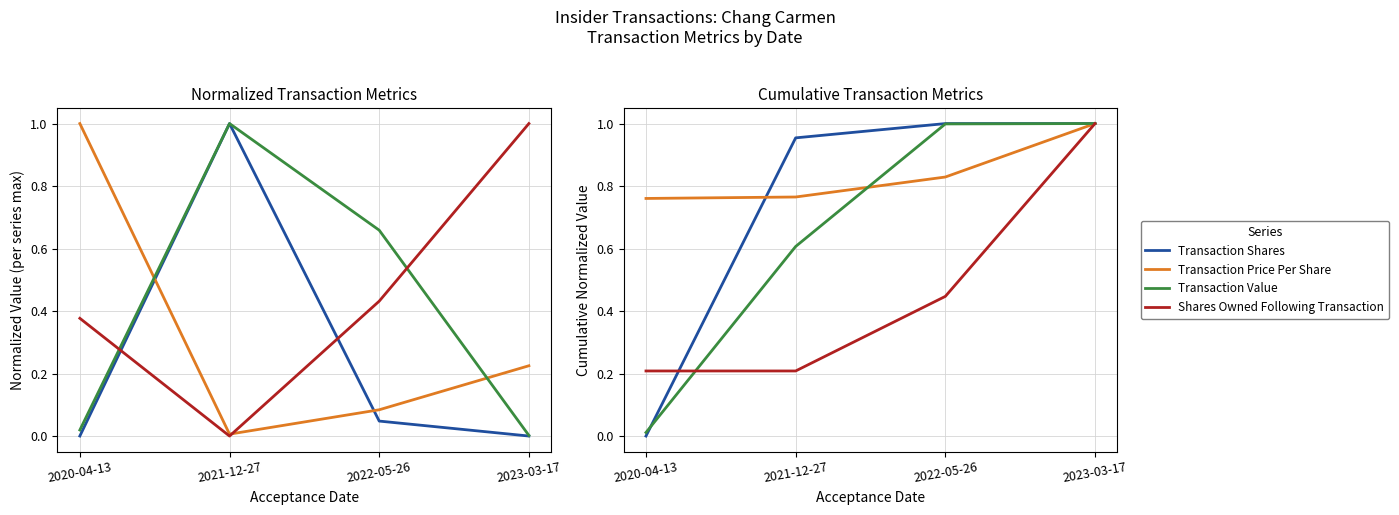

List the series in order of their peak value, highest first.

Transaction Shares, Transaction Price Per Share, Transaction Value, Shares Owned Following Transaction